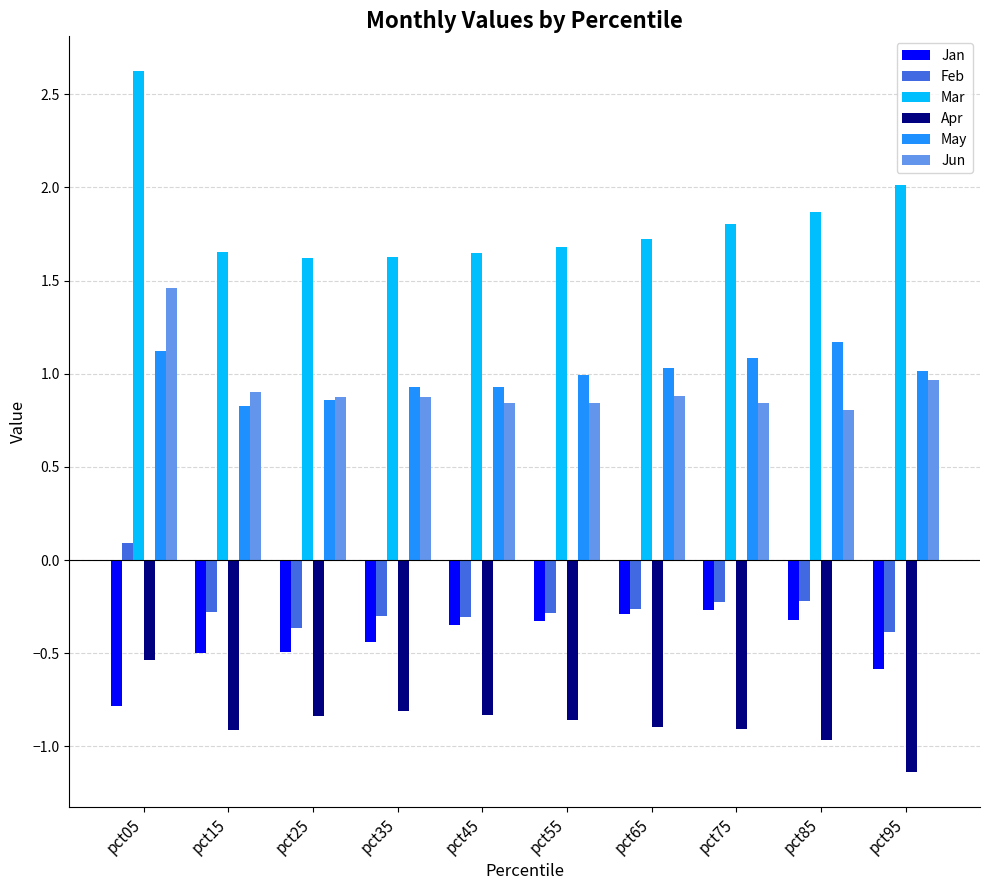

Rank the series at pct95 from highest to lowest value.

Mar, May, Jun, Feb, Jan, Apr